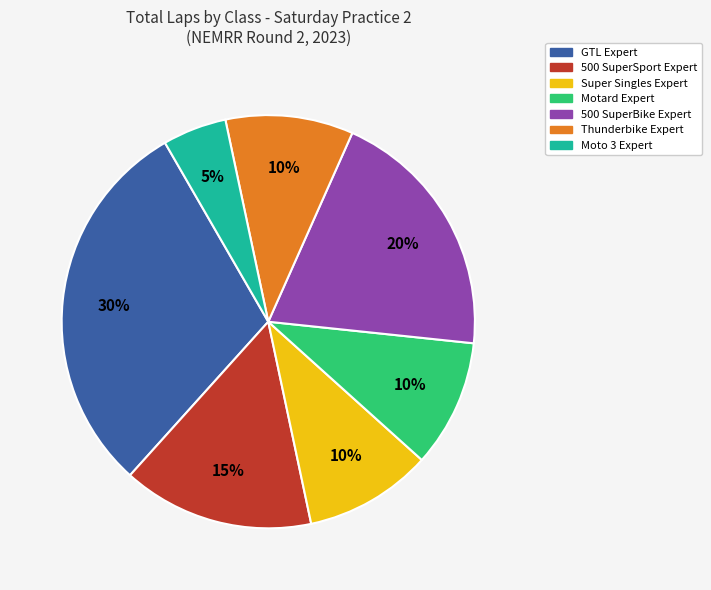

How many segments does this pie chart have?

7